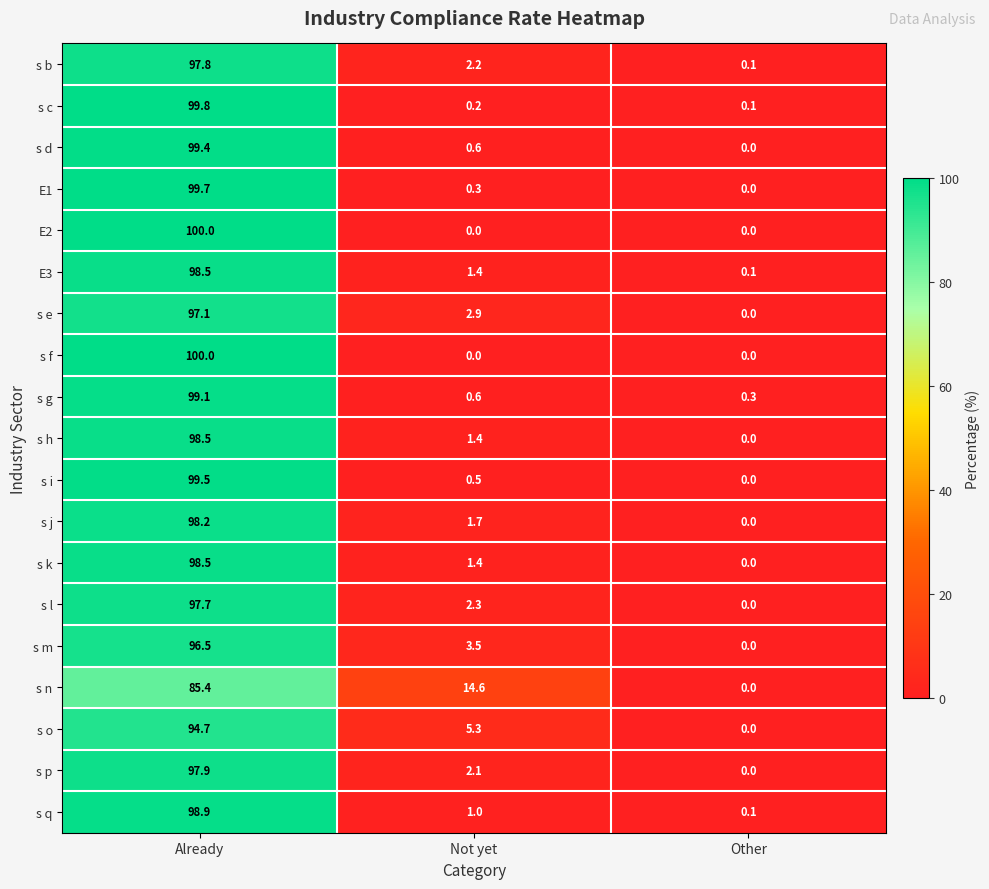

What is the difference between the s j values at Not yet and Other?

1.7